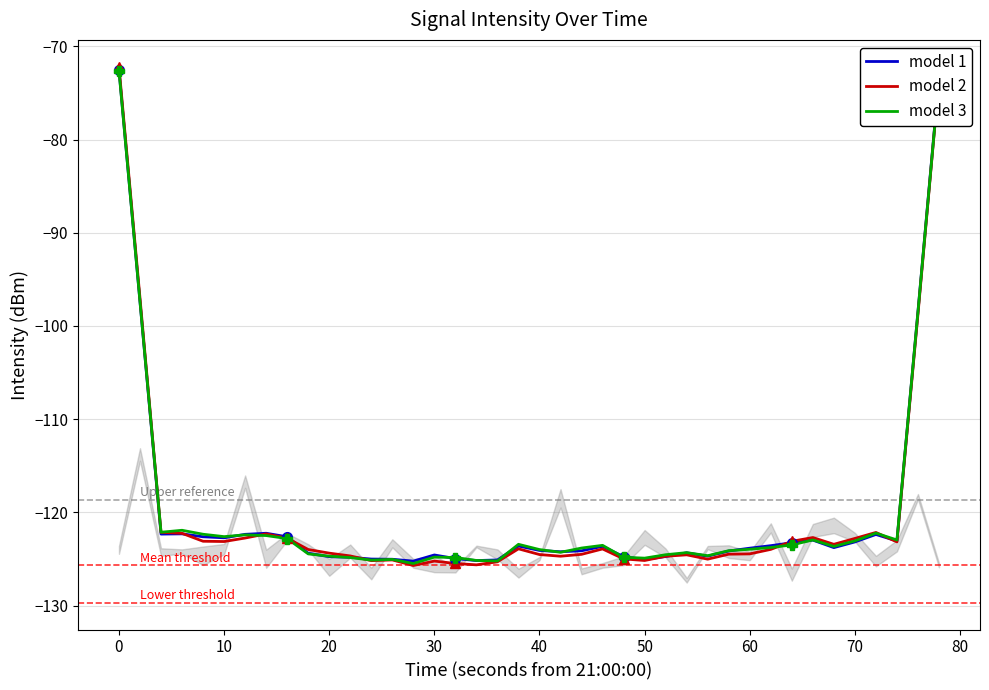

True or false: model 1 has a value of -34.9 at 70.

False